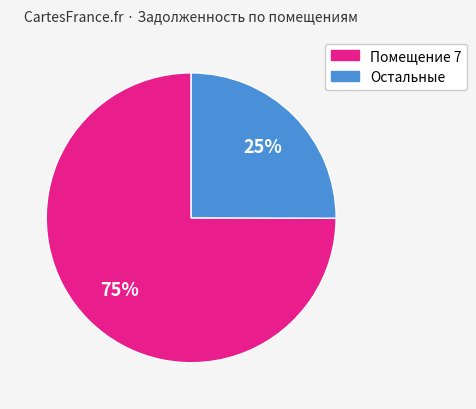

To the nearest percent, what is the average slice percentage?

50%